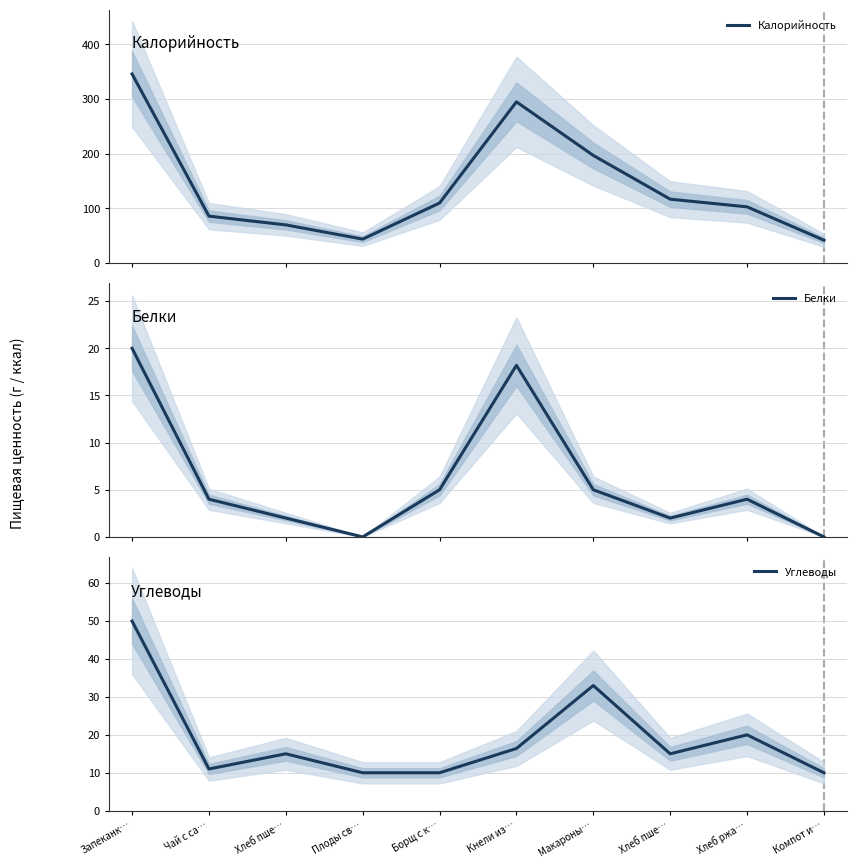

What is the difference between the maximum and minimum values in the Углеводы series?

40.0